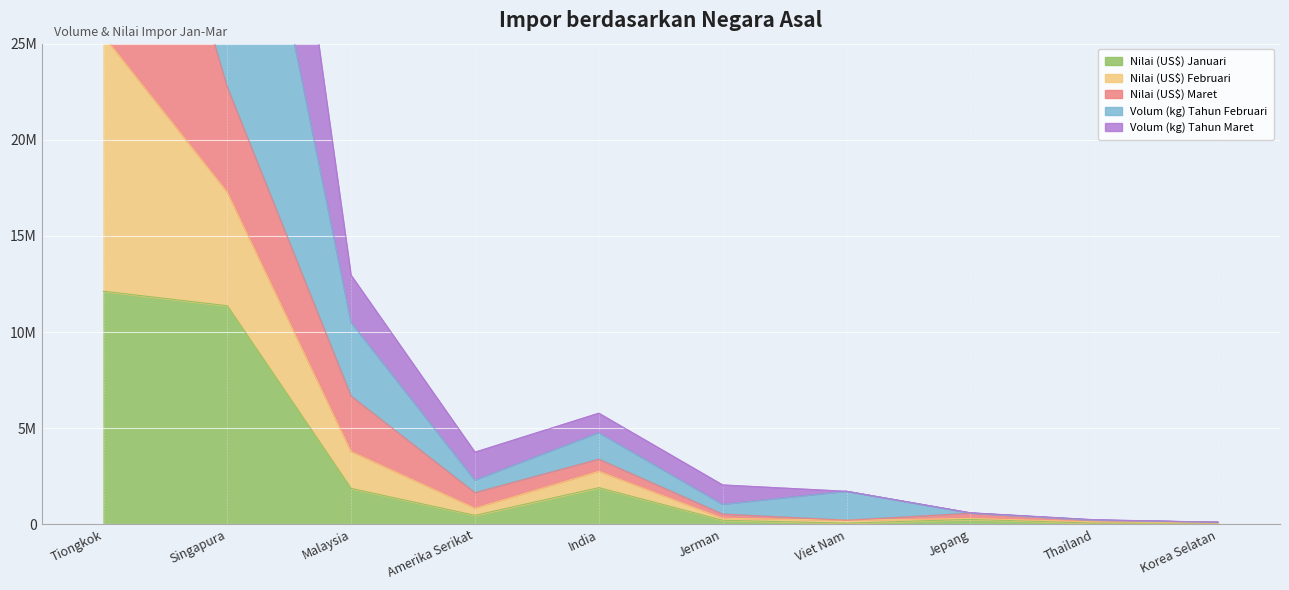

Which series has the widest spread of values?

Volum (kg) Tahun Maret